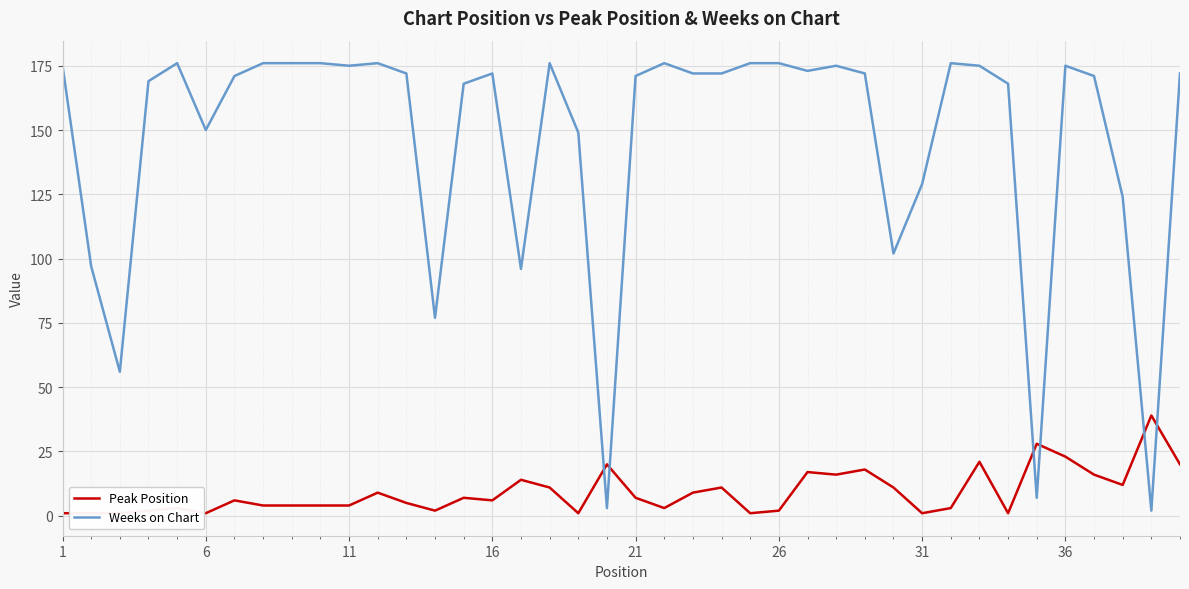

True or false: Weeks on Chart has a value of 65 at 16.

False